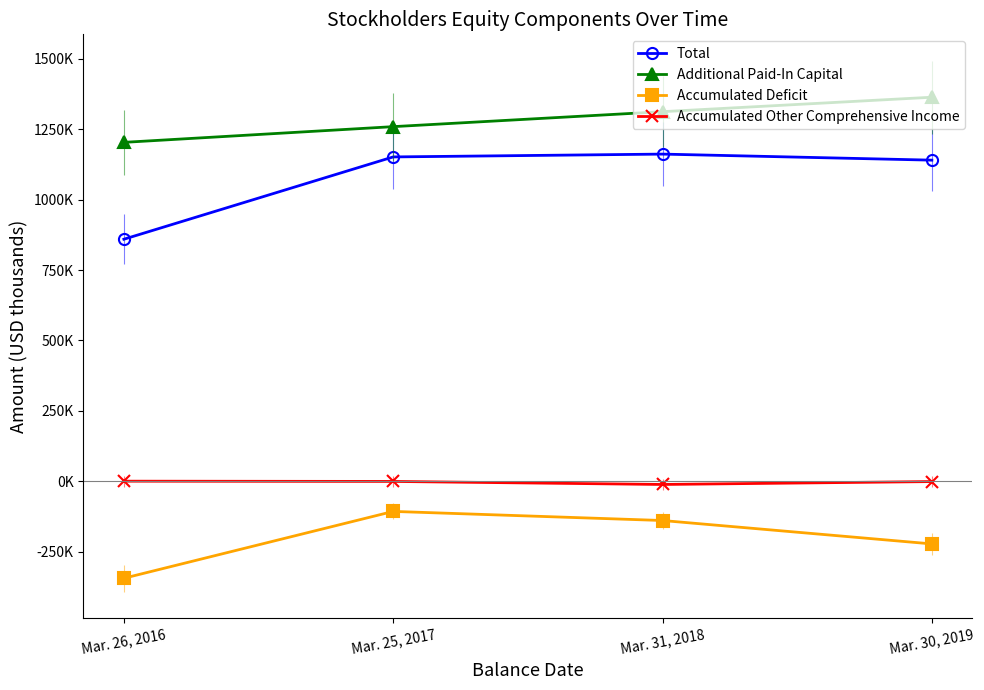

At which category is the sum across all series the highest?

Mar. 31, 2018